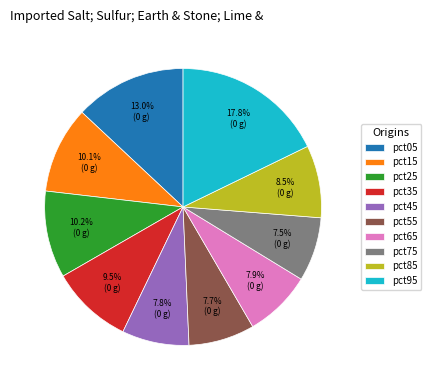

To the nearest percent, what is the difference between the largest and smallest slice percentages?

10%